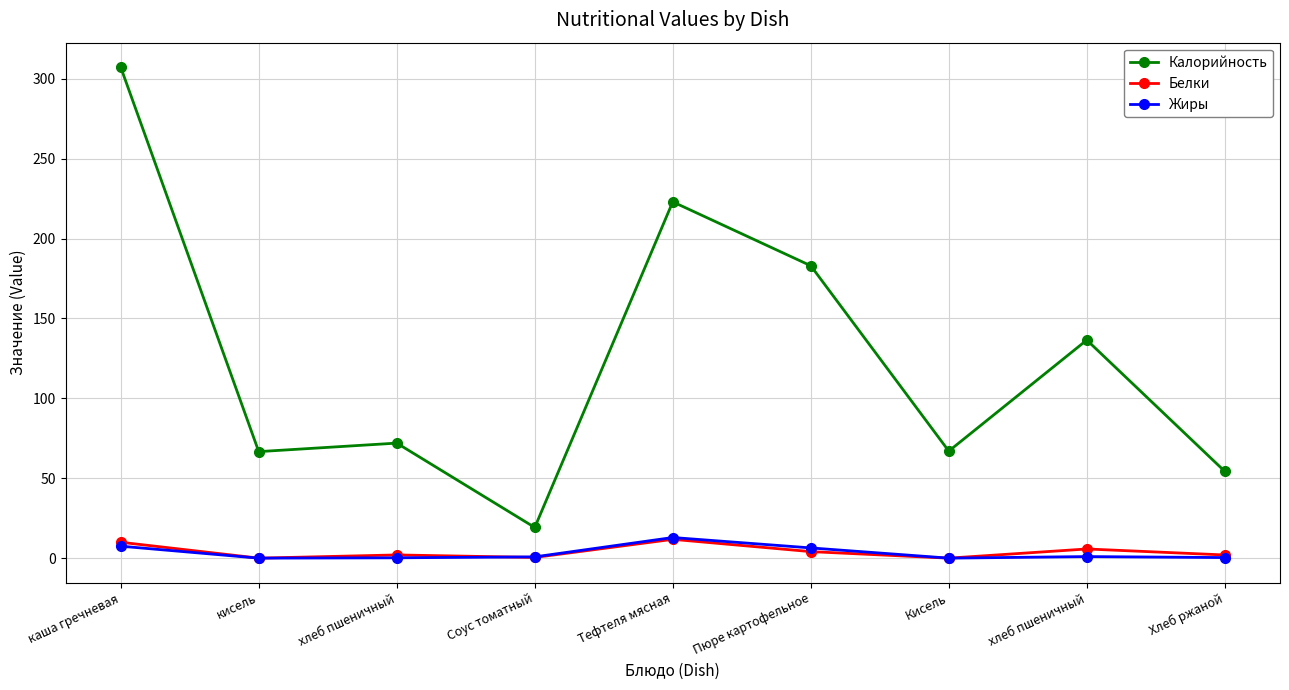

How many categories are shown in the chart?

9